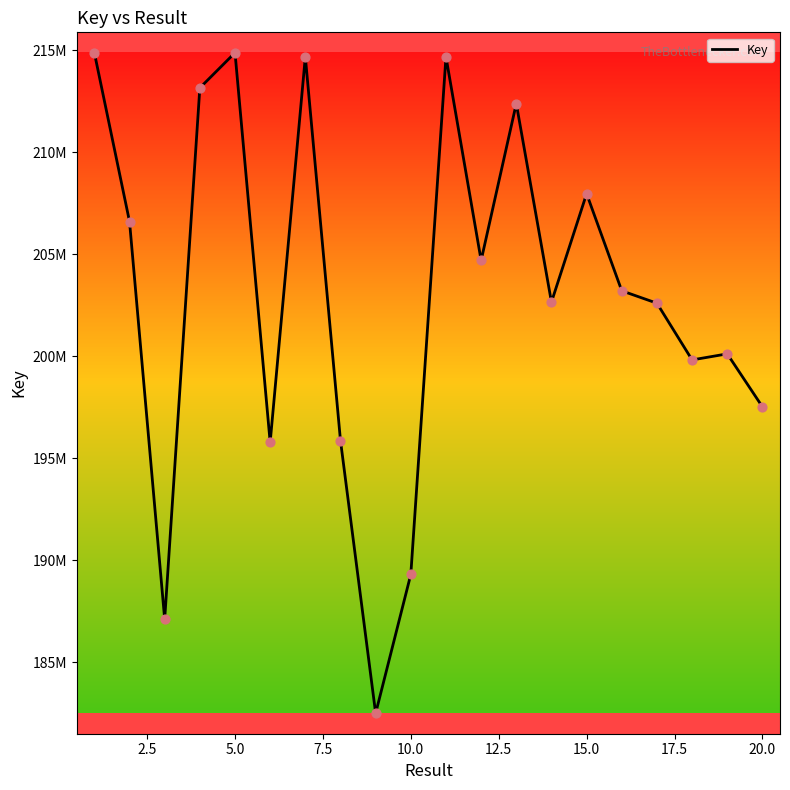

Is this an area chart (filled region under the line)?

No